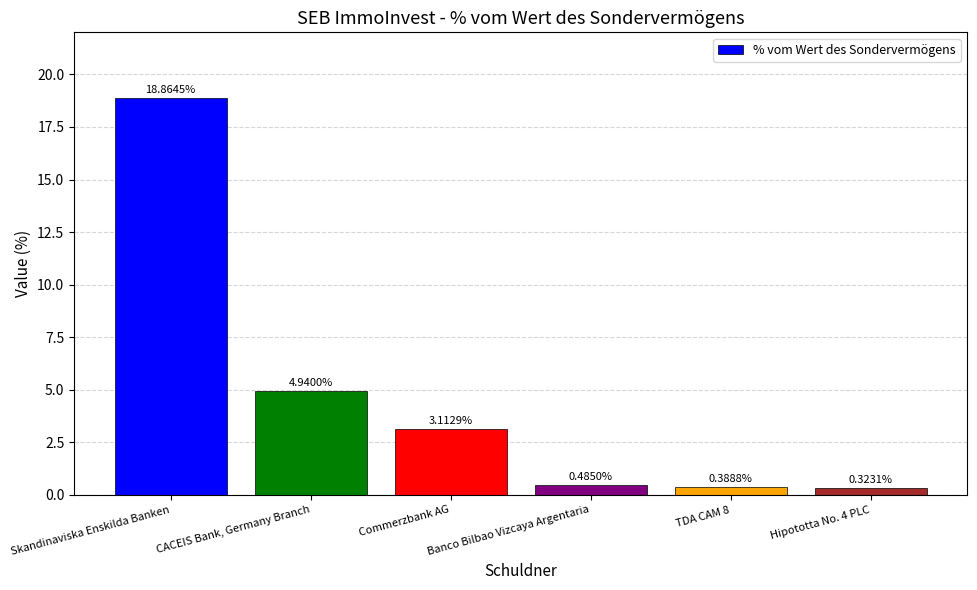

What is the change in value from Skandinaviska Enskilda Banken to TDA CAM 8?

-18.5